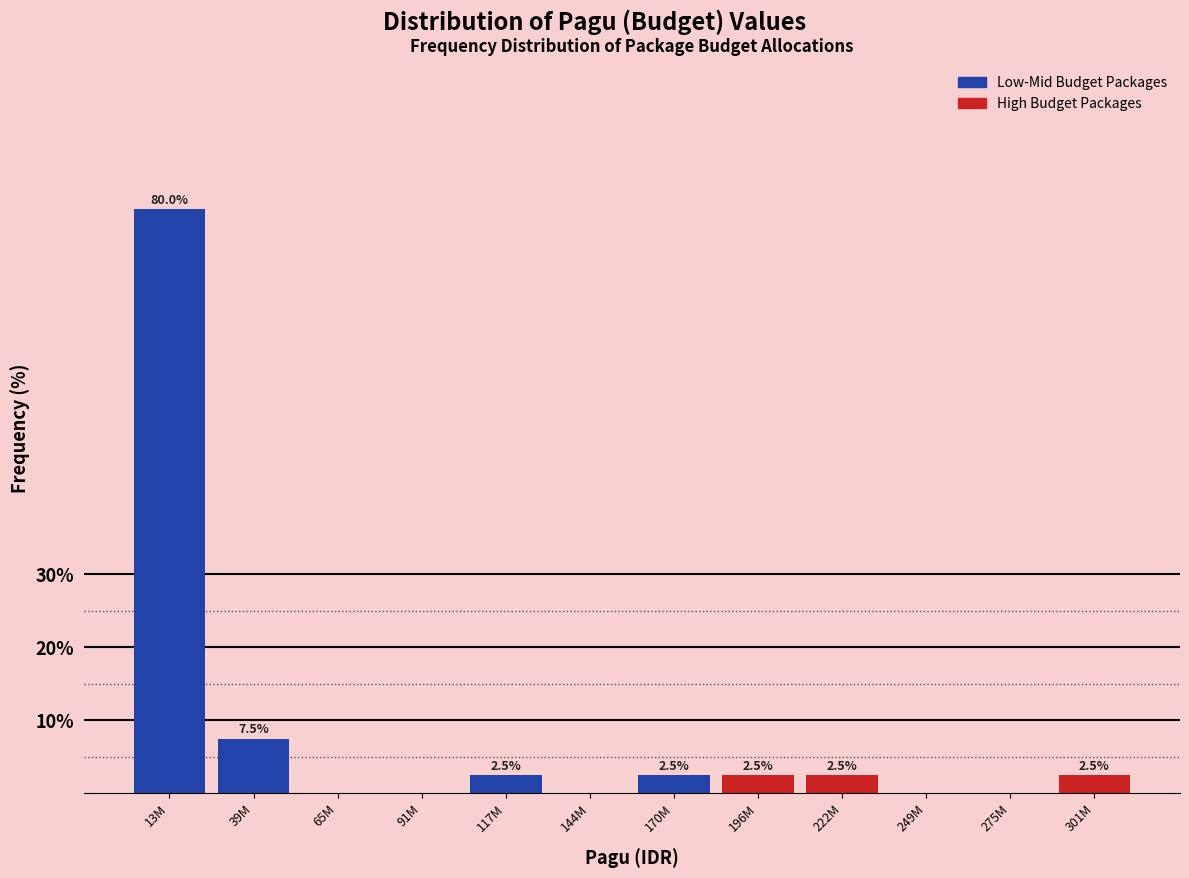

Reading left to right, list all the values displayed in this chart.

13M=80.0	39M=7.5	65M=0.0	91M=0.0	117M=2.5	144M=0.0	170M=2.5	196M=2.5	222M=2.5	249M=0.0	275M=0.0	301M=2.5